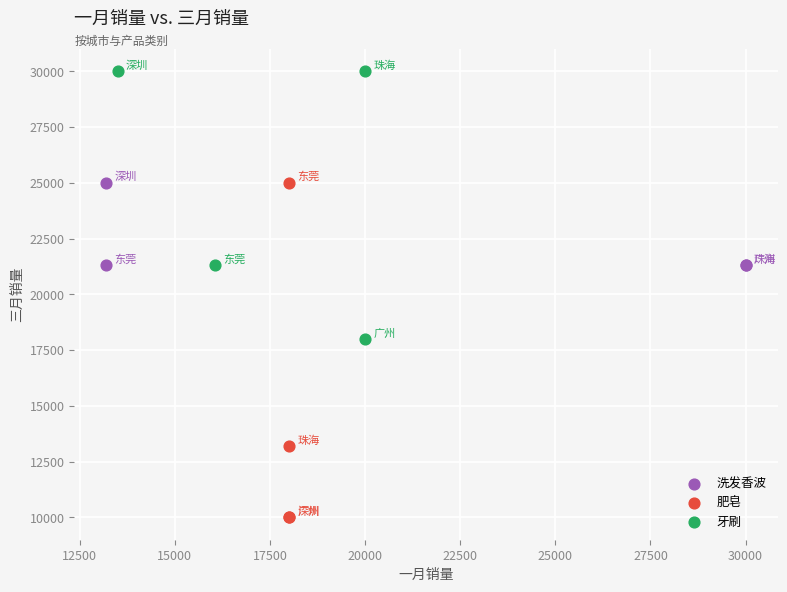

What are all the series names shown in the legend?

洗发香波, 肥皂, 牙刷